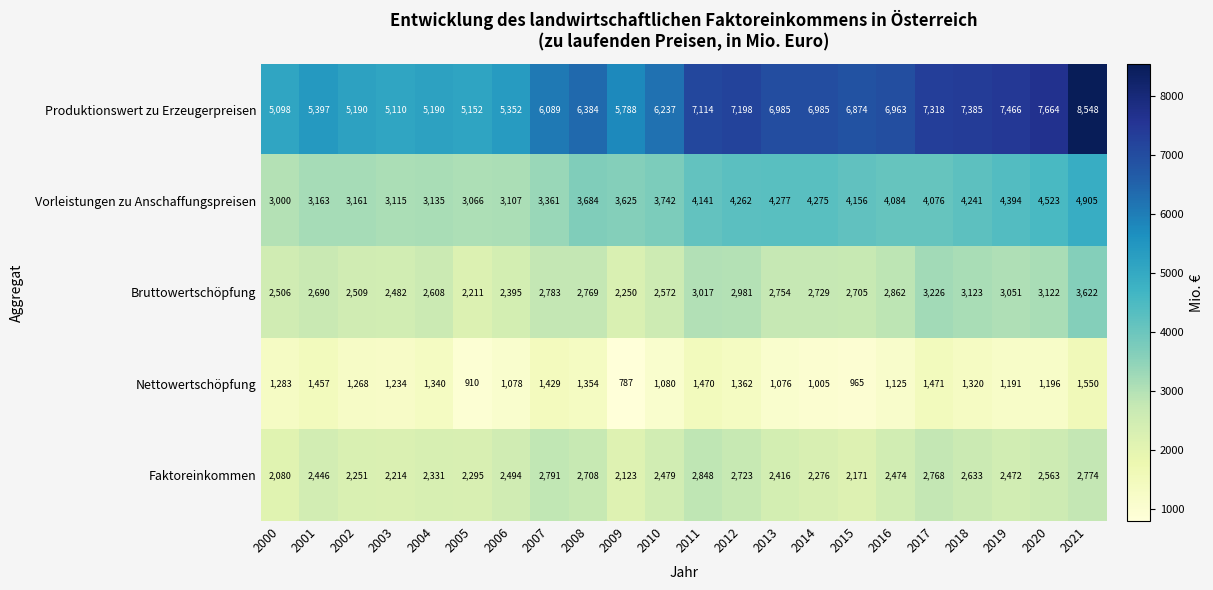

Between 2001 and 2021, which series saw the biggest shift?

Produktionswert zu Erzeugerpreisen